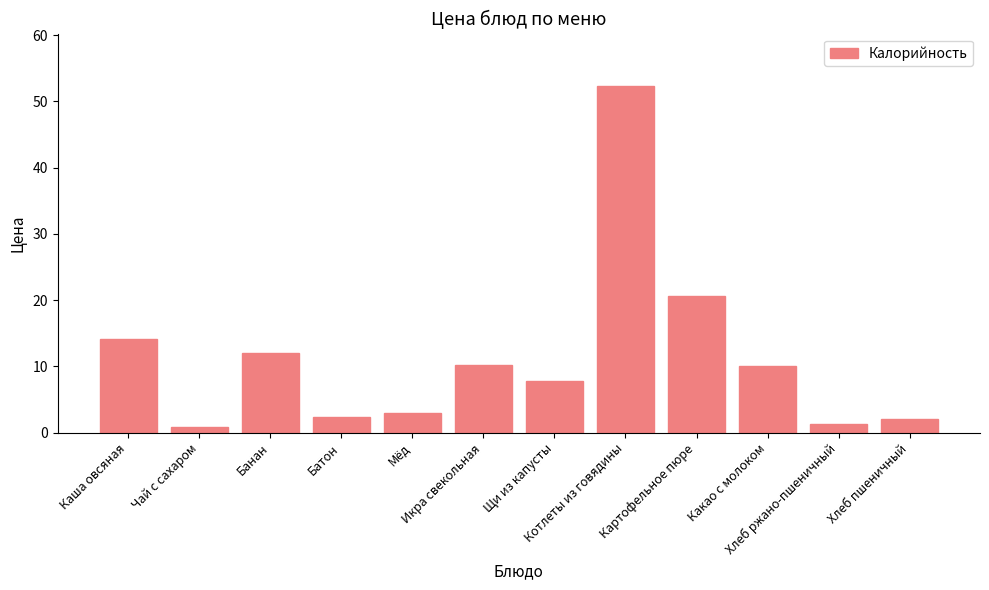

How many values are below 9?

6